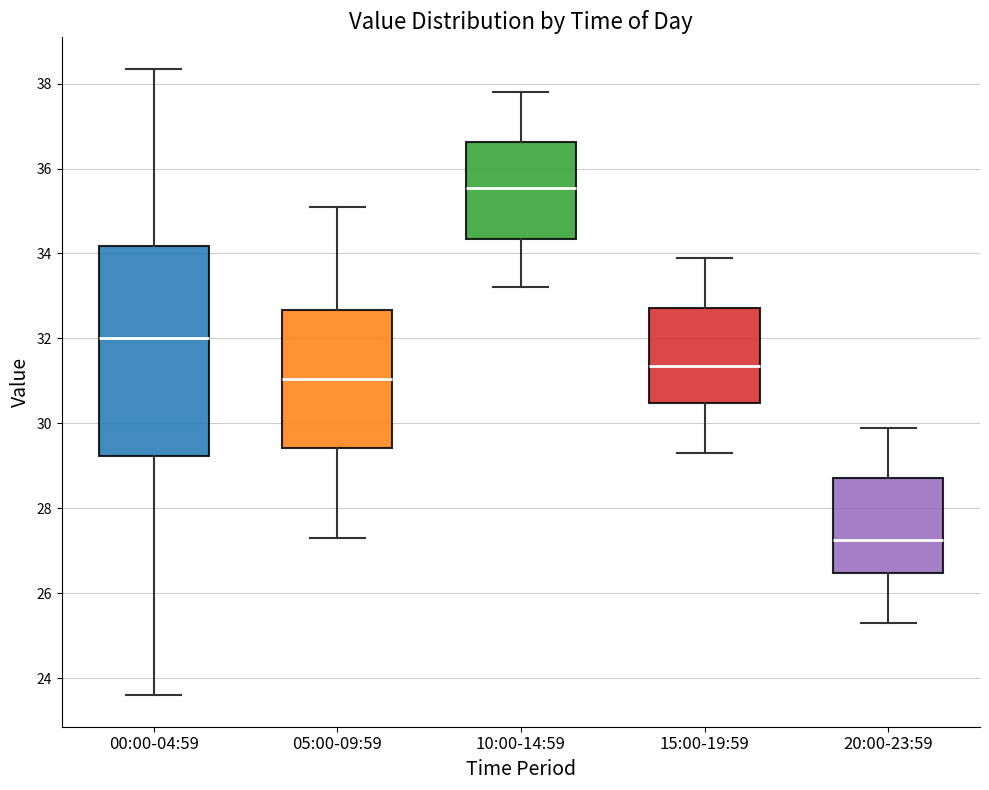

Which box has the lowest median line?

20:00-23:59